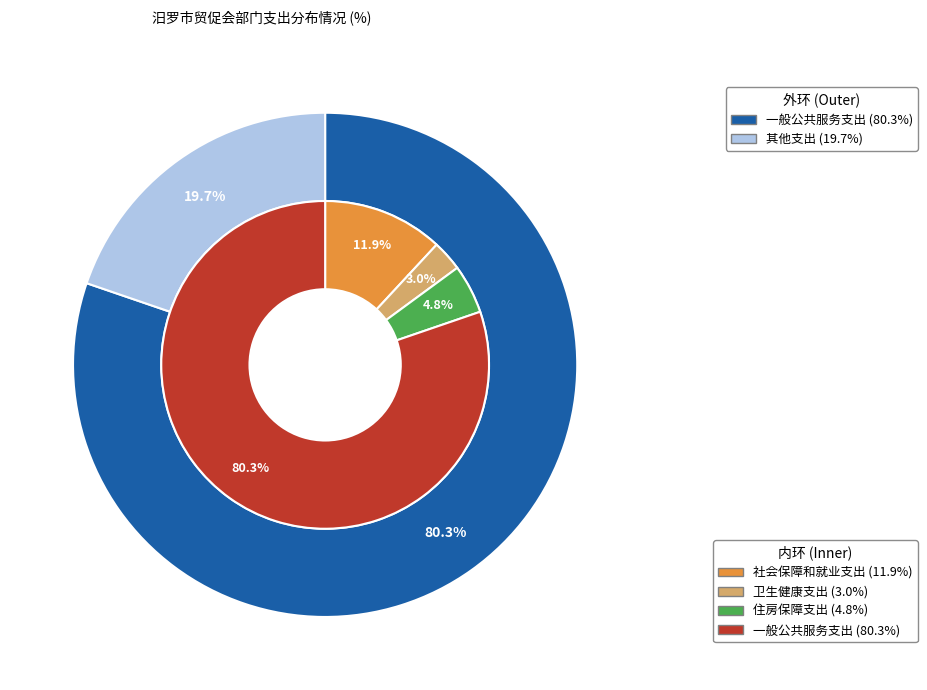

Does 卫生健康支出 account for over 50% of the chart?

No